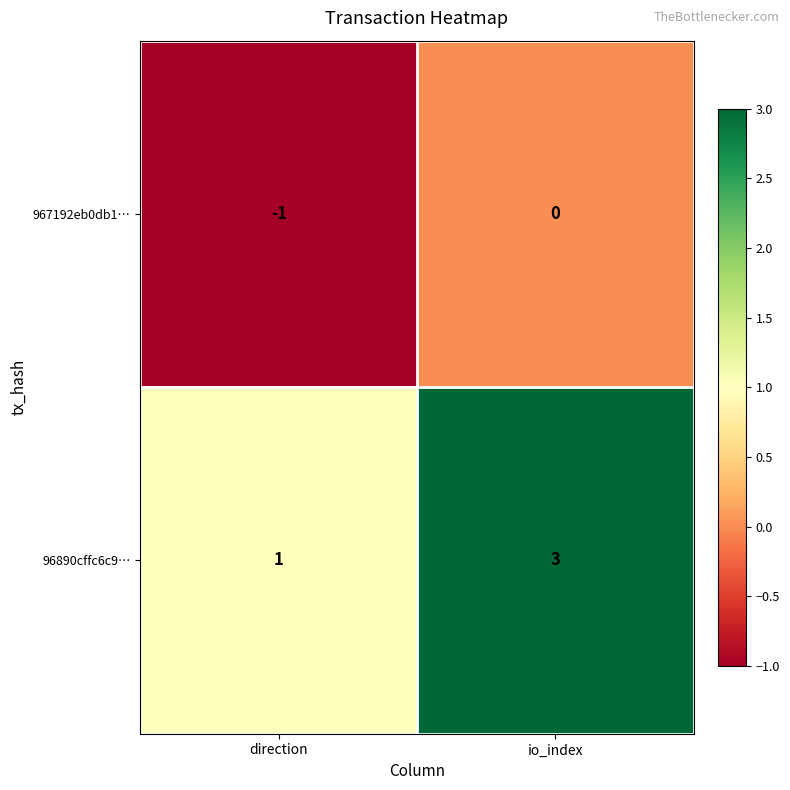

The value of 96890cffc6c9… at io_index is 3. True or false?

True